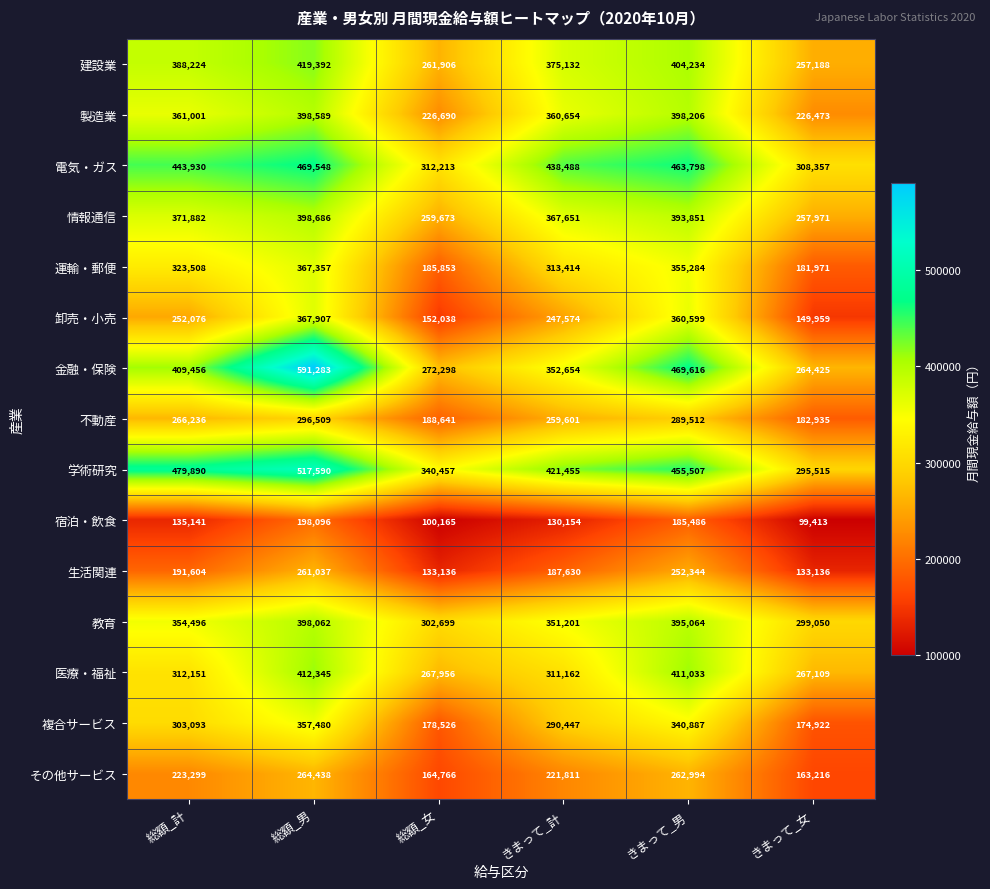

Rank the series by their maximum value, from highest to lowest.

金融・保険, 学術研究, 電気・ガス, 建設業, 医療・福祉, 情報通信, 製造業, 教育, 卸売・小売, 運輸・郵便, 複合サービス, 不動産, その他サービス, 生活関連, 宿泊・飲食